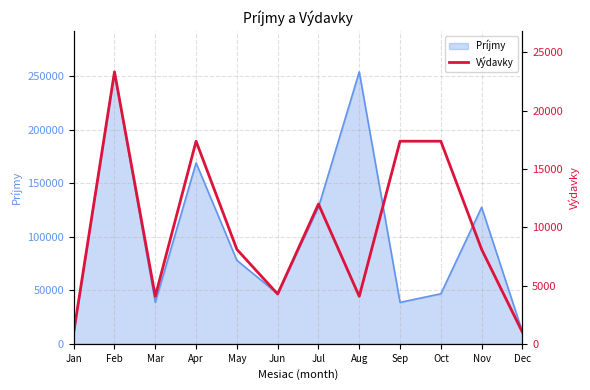

Is it true that Príjmy equals 114778 at May?

False